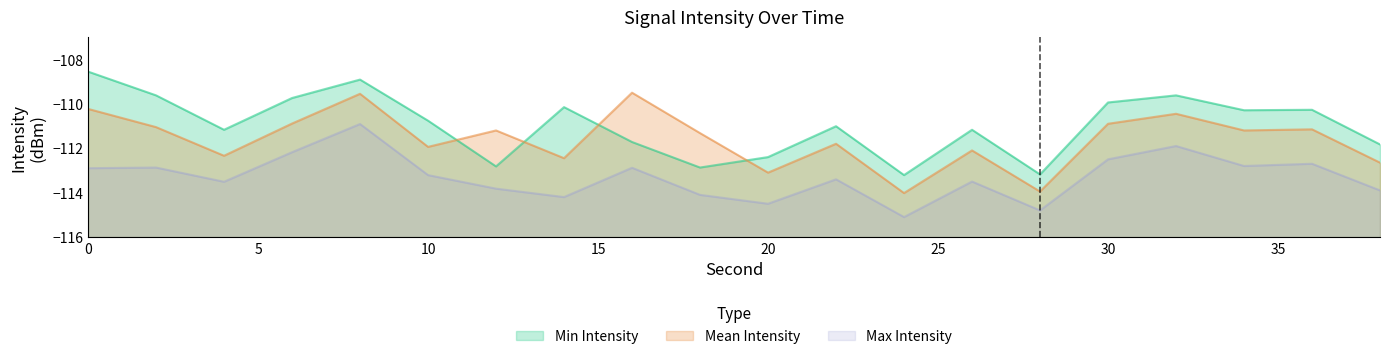

True or false: Max Intensity and Min Intensity intersect in this chart.

False